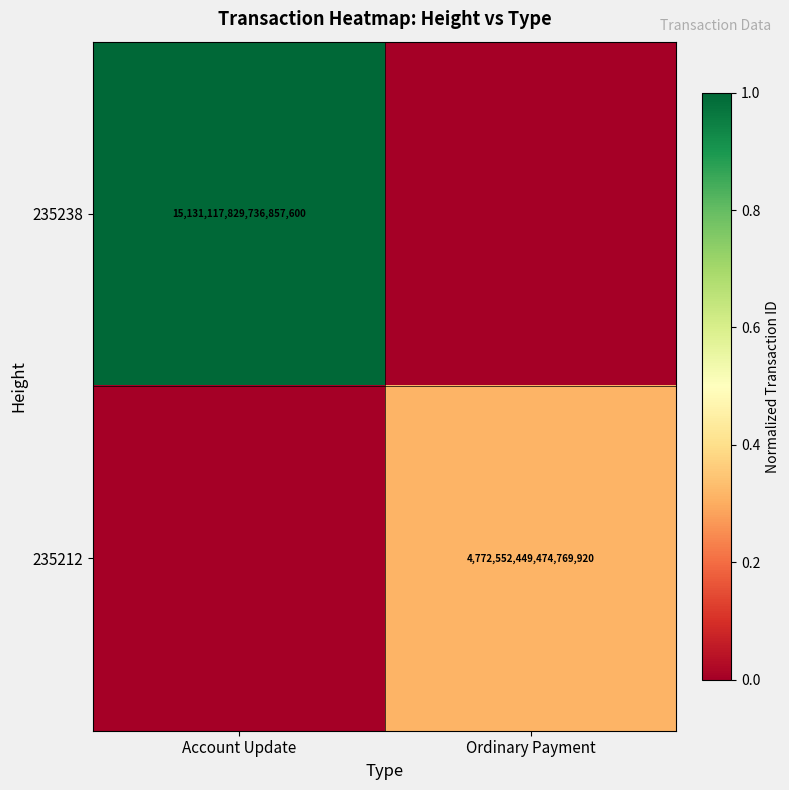

Is it true that 235212 equals 4772552449474769920 at Ordinary Payment?

True